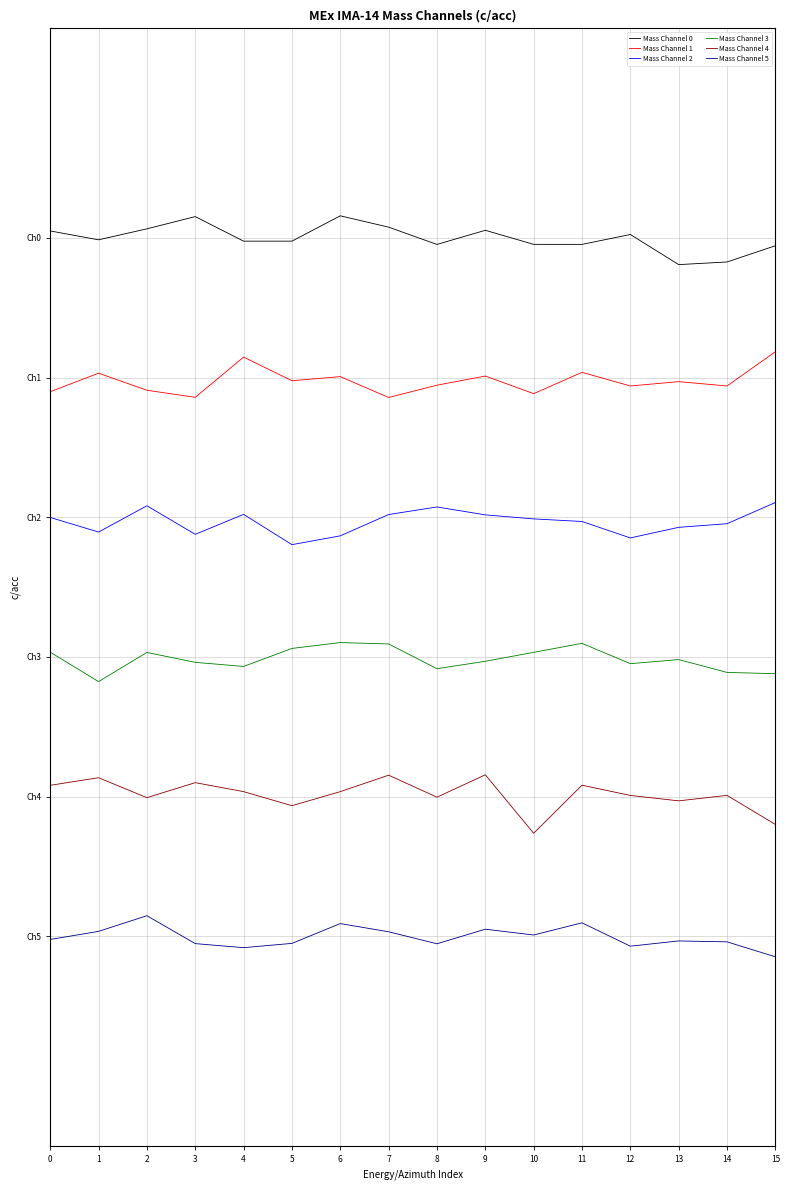

Reading right to left, what are all the values shown in this chart?

Mass Channel 0: 15=0.5	14=0.5	13=0.5	12=0.5	11=0.5	10=0.5	9=0.5	8=0.5	7=0.5	6=0.5	5=0.5	4=0.5	3=0.5	2=0.5	1=0.5	0=0.5
Mass Channel 1: 15=0.3	14=0.3	13=0.3	12=0.3	11=0.3	10=0.3	9=0.3	8=0.3	7=0.3	6=0.3	5=0.3	4=0.3	3=0.3	2=0.3	1=0.3	0=0.3
Mass Channel 2: 15=0.1	14=0.1	13=0.1	12=0.1	11=0.1	10=0.1	9=0.1	8=0.1	7=0.1	6=0.1	5=0.1	4=0.1	3=0.1	2=0.1	1=0.1	0=0.1
Mass Channel 3: 15=-0.1	14=-0.1	13=-0.1	12=-0.1	11=-0.1	10=-0.1	9=-0.1	8=-0.1	7=-0.1	6=-0.1	5=-0.1	4=-0.1	3=-0.1	2=-0.1	1=-0.1	0=-0.1
Mass Channel 4: 15=-0.3	14=-0.3	13=-0.3	12=-0.3	11=-0.3	10=-0.4	9=-0.3	8=-0.3	7=-0.3	6=-0.3	5=-0.3	4=-0.3	3=-0.3	2=-0.3	1=-0.3	0=-0.3
Mass Channel 5: 15=-0.5	14=-0.5	13=-0.5	12=-0.5	11=-0.5	10=-0.5	9=-0.5	8=-0.5	7=-0.5	6=-0.5	5=-0.5	4=-0.5	3=-0.5	2=-0.5	1=-0.5	0=-0.5